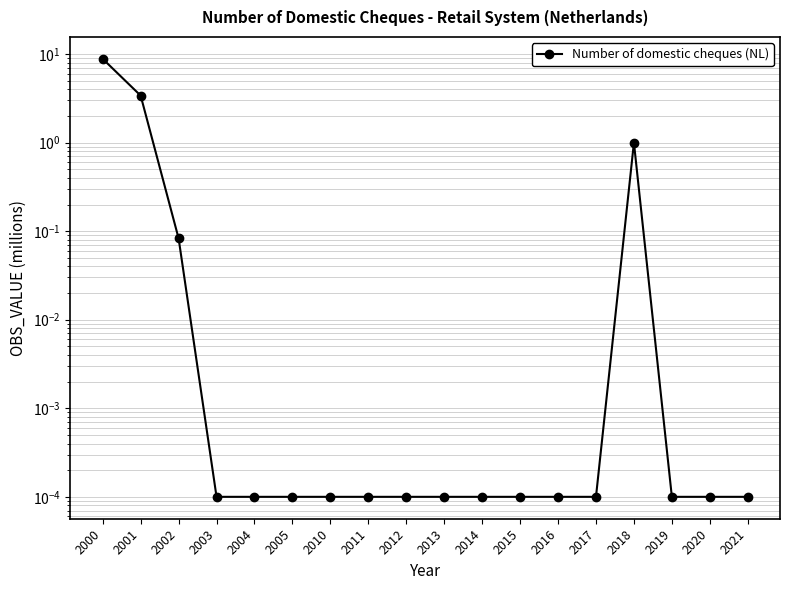

List the labels in order of value, largest first.

2000, 2001, 2018, 2002, 2003, 2004, 2005, 2010, 2011, 2012, 2013, 2014, 2015, 2016, 2017, 2019, 2020, 2021